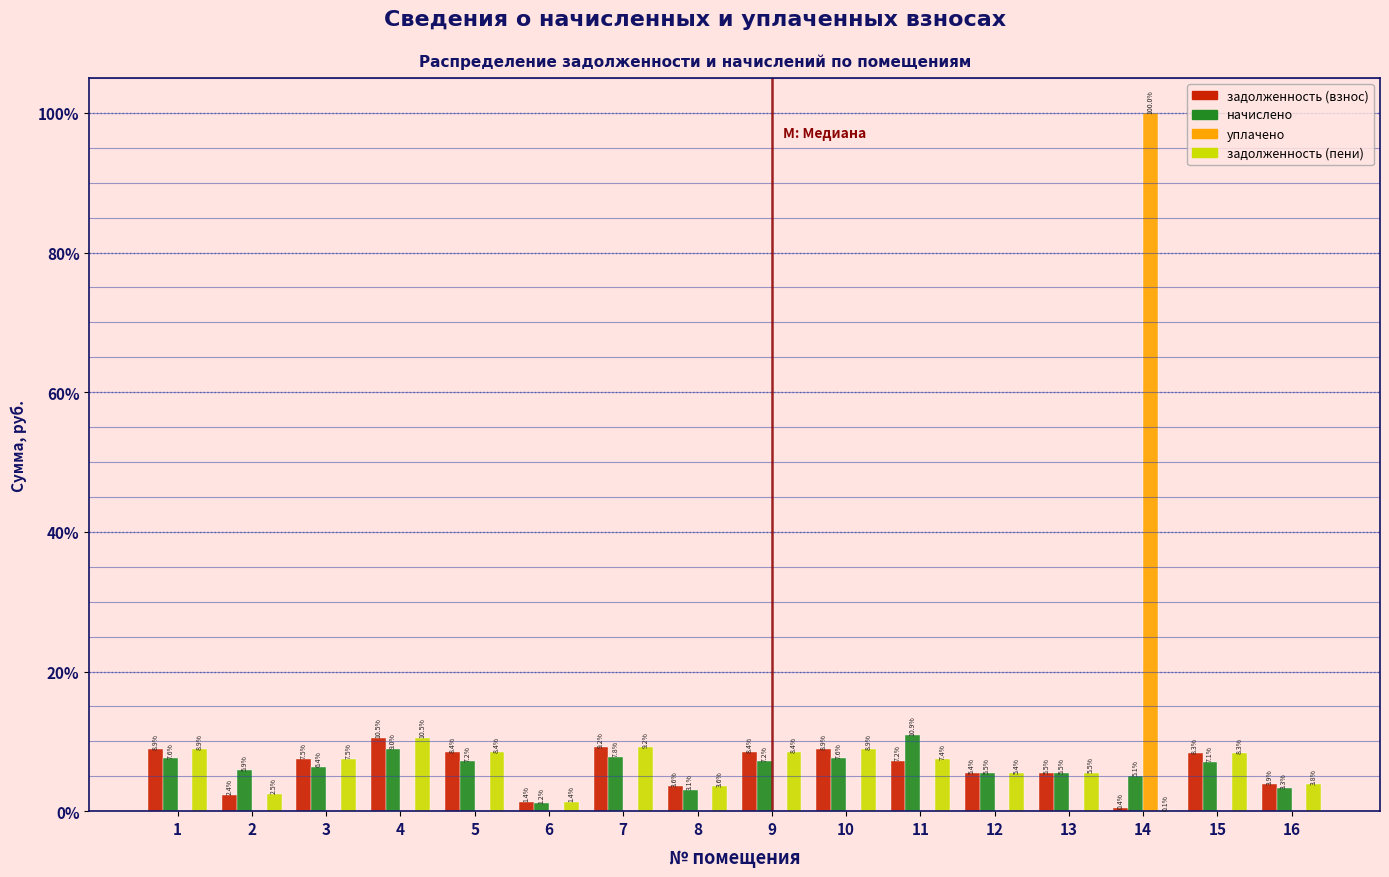

What are all the series names shown in the legend?

задолженность (взнос), начислено, уплачено, задолженность (пени)